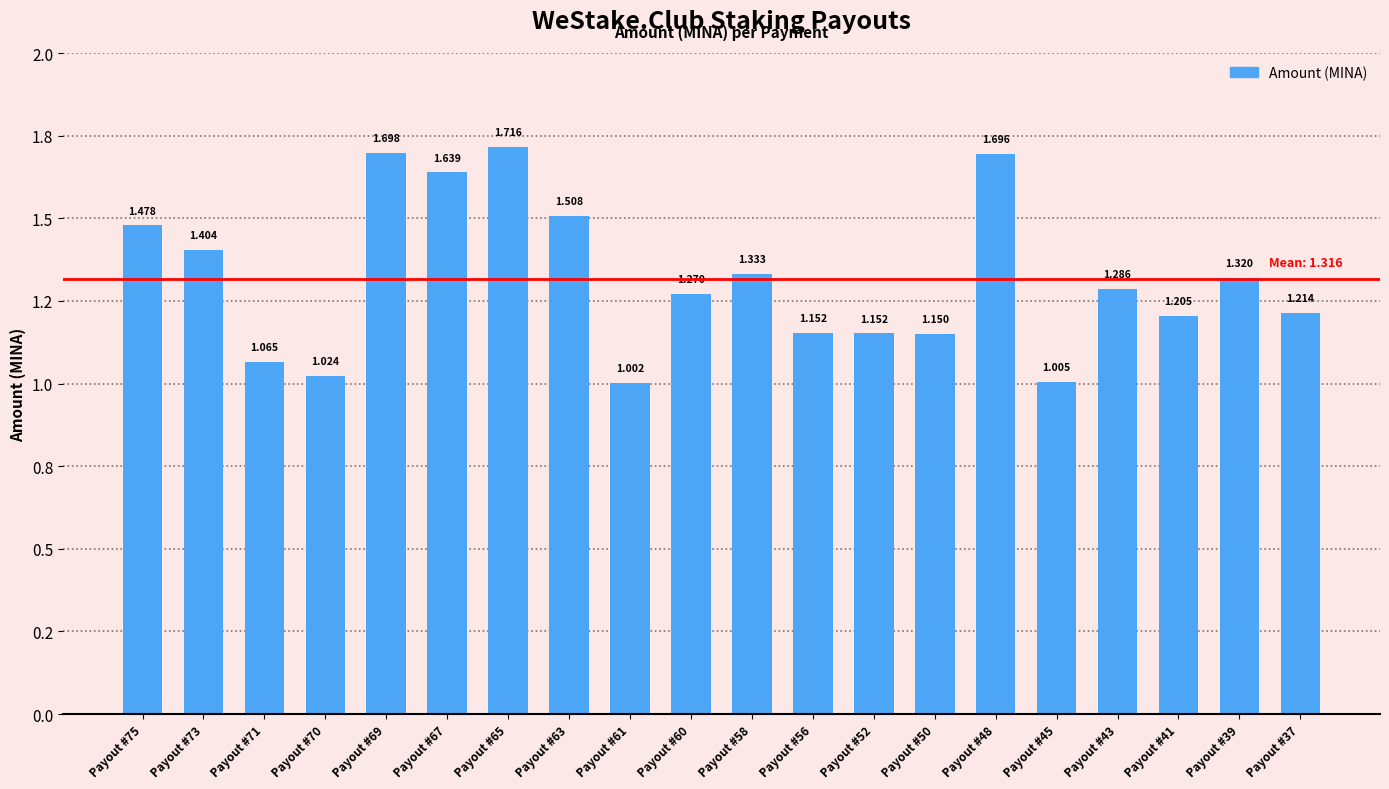

List the labels in order of value, smallest first.

Payout #61, Payout #45, Payout #70, Payout #71, Payout #50, Payout #52, Payout #56, Payout #41, Payout #37, Payout #60, Payout #43, Payout #39, Payout #58, Payout #73, Payout #75, Payout #63, Payout #67, Payout #48, Payout #69, Payout #65